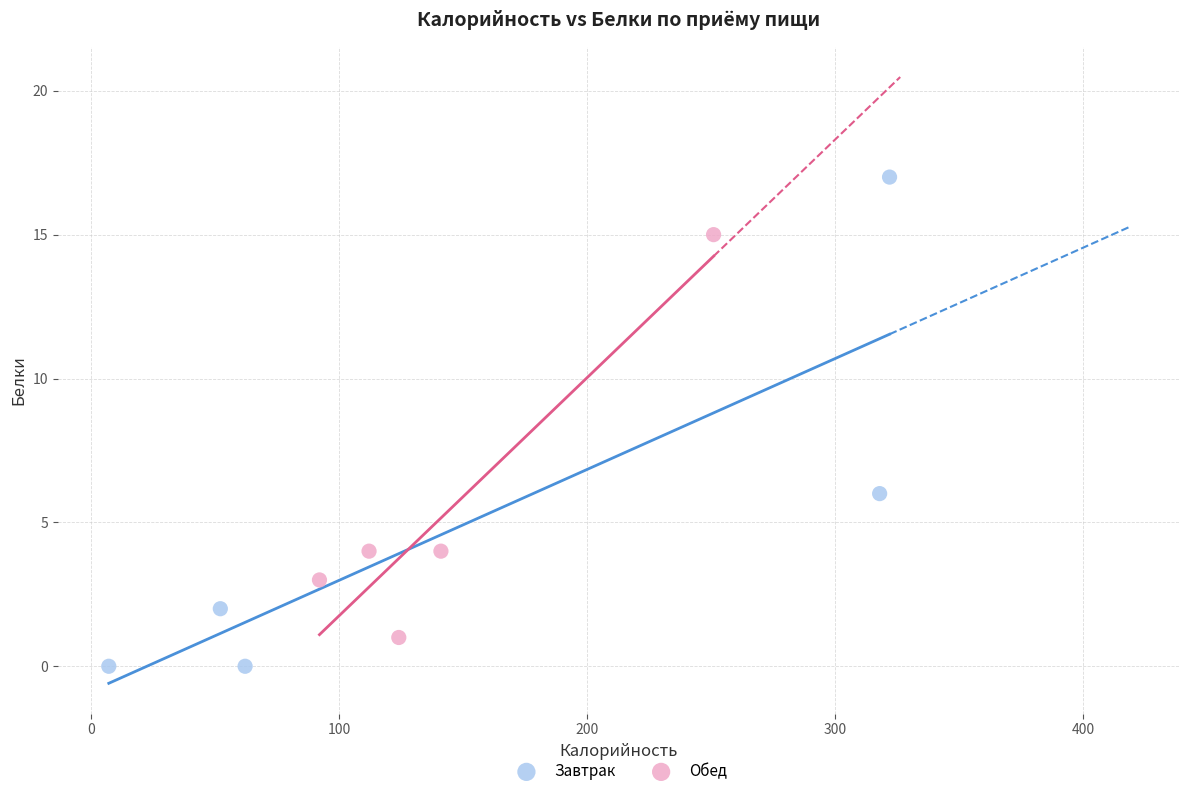

Which series contains the lowest Y value?

Завтрак